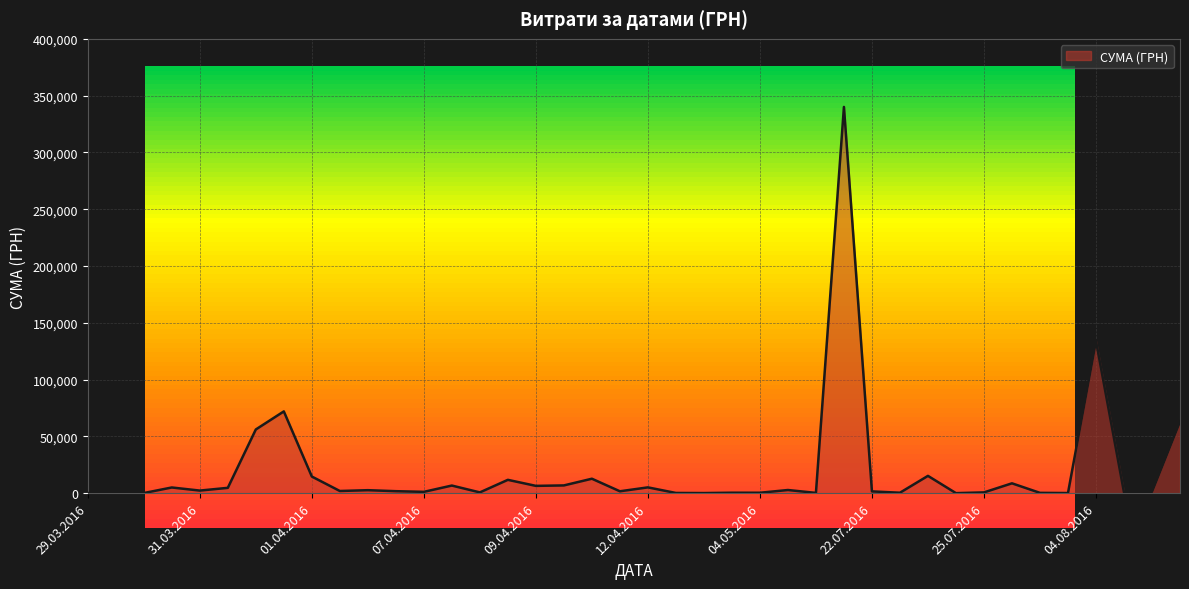

Count the number of values greater than 1905.

20